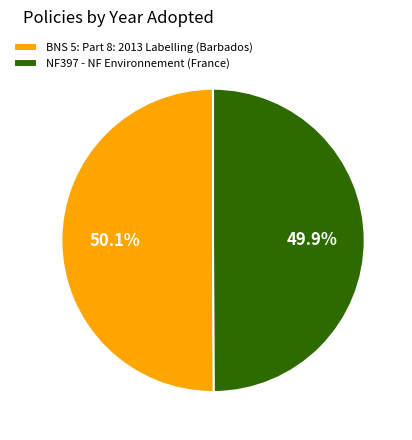

Approximately how many times larger is the value at BNS 5: Part 8: 2013 Labelling (Barbados) compared to NF397 - NF Environnement (France)?

1.0